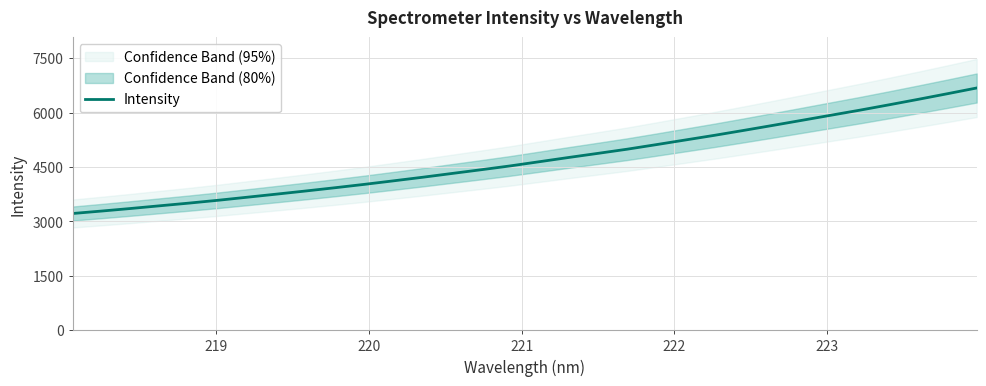

What is the lowest value of the Intensity series?

3218.6